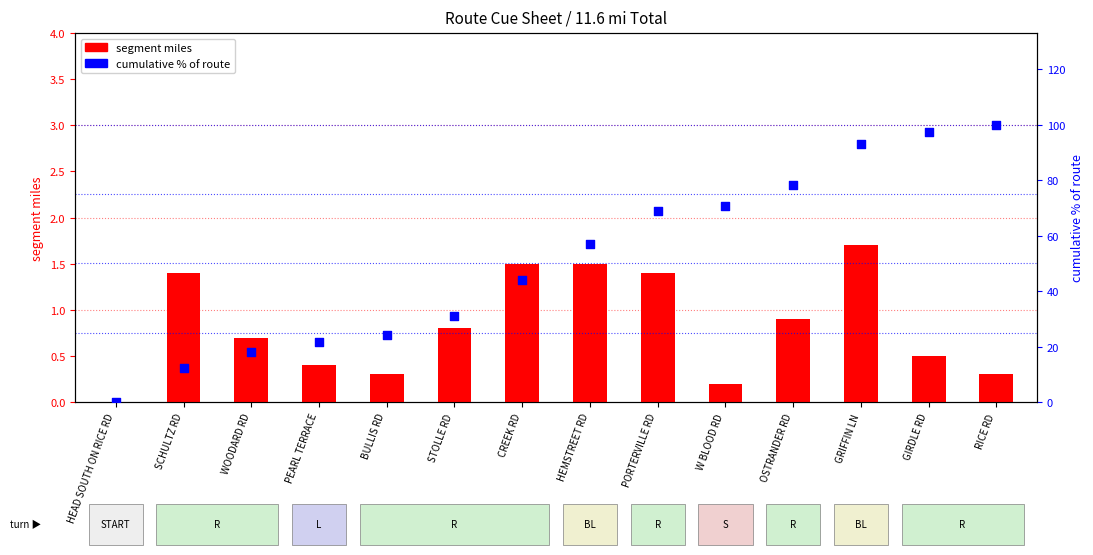

At which category is the sum across all series the highest?

RICE RD